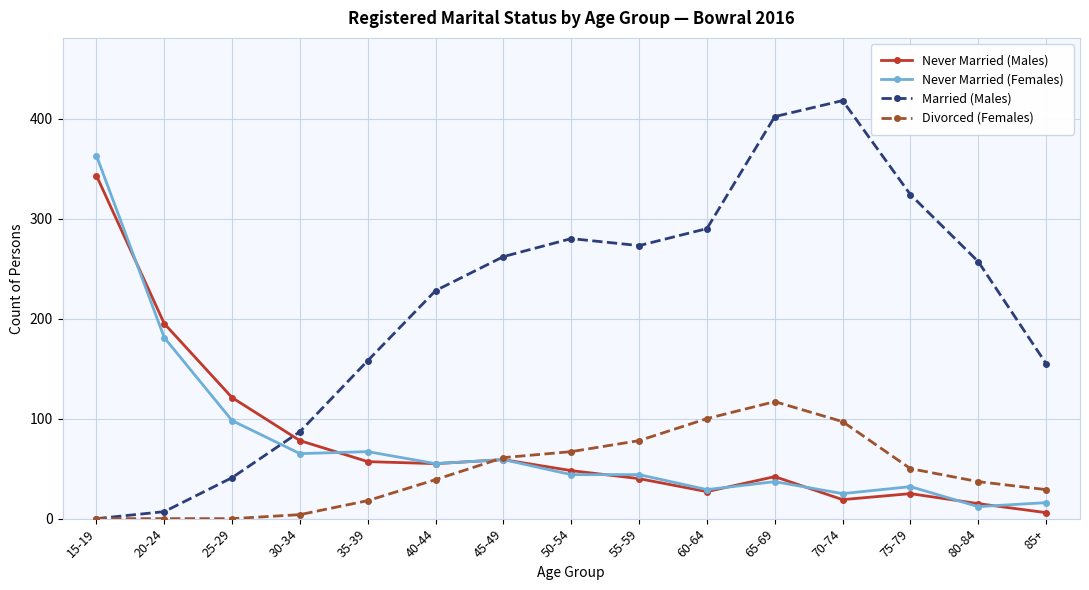

List the series in order of their peak value, highest first.

Married (Males), Never Married (Females), Never Married (Males), Divorced (Females)